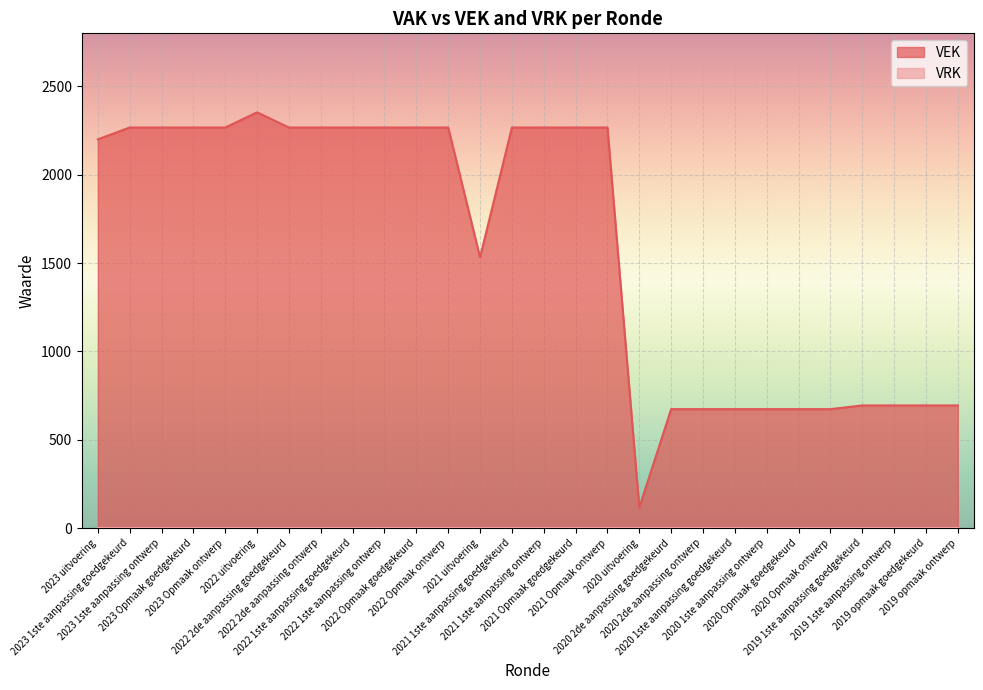

What is the change in value from 2020 2de aanpassing goedgekeurd to 2019 opmaak goedgekeurd?

+21